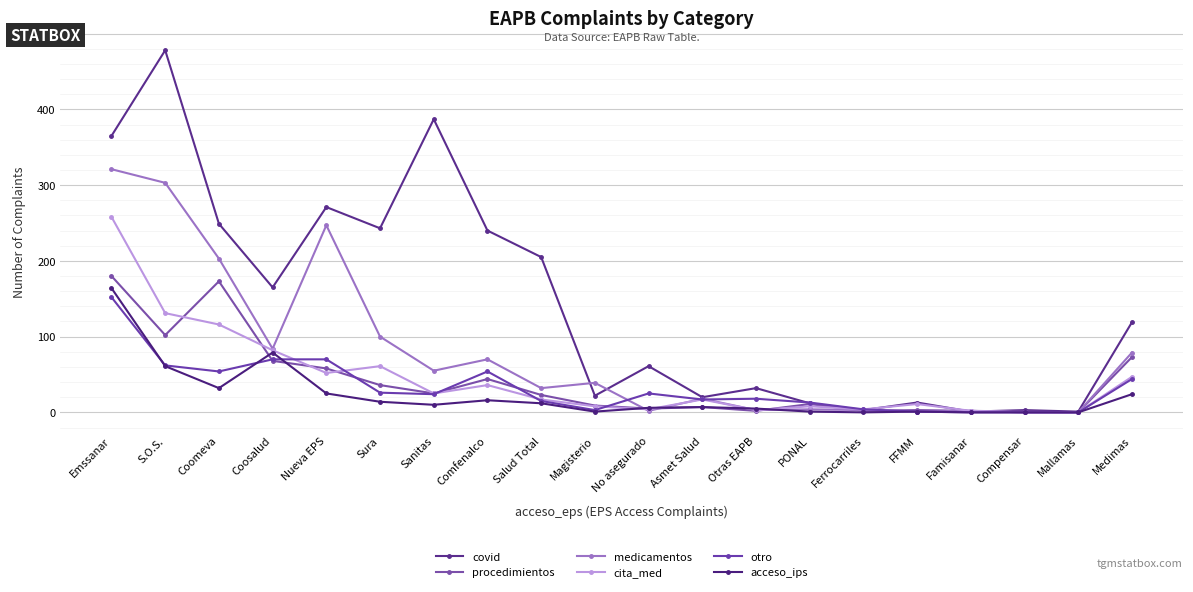

After their last crossing, which series has the higher values: medicamentos or acceso_ips?

medicamentos